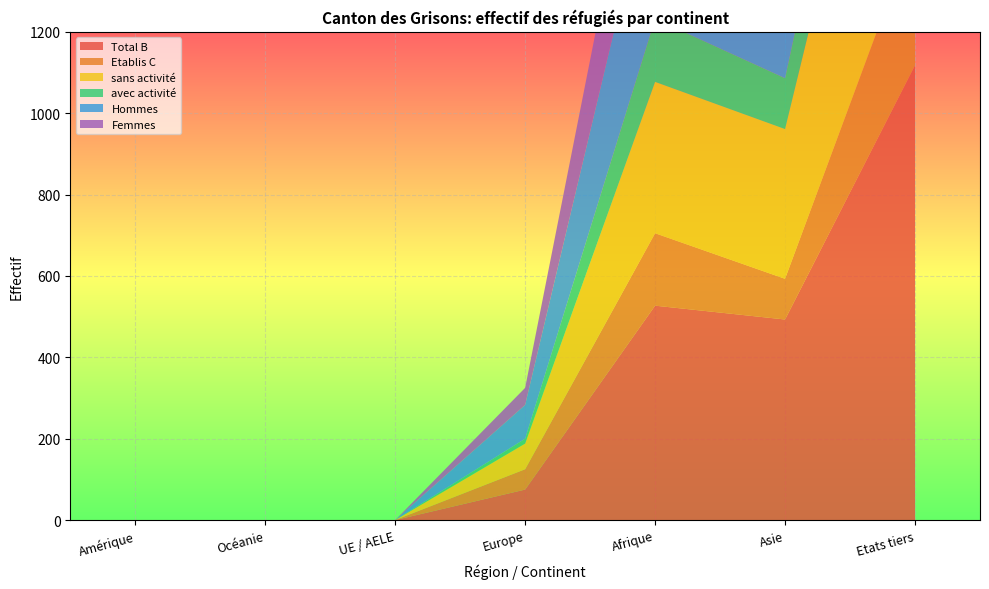

Reading left to right, extract all data points from this chart.

Total B: 0	0	0	75	527	493	1118
Etablis C: 0	0	0	50	178	100	335
sans activité: 0	0	0	63	372	368	822
avec activité: 0	0	0	12	155	125	296
Hommes: 0	0	0	83	395	326	823
Femmes: 0	0	0	42	310	267	630